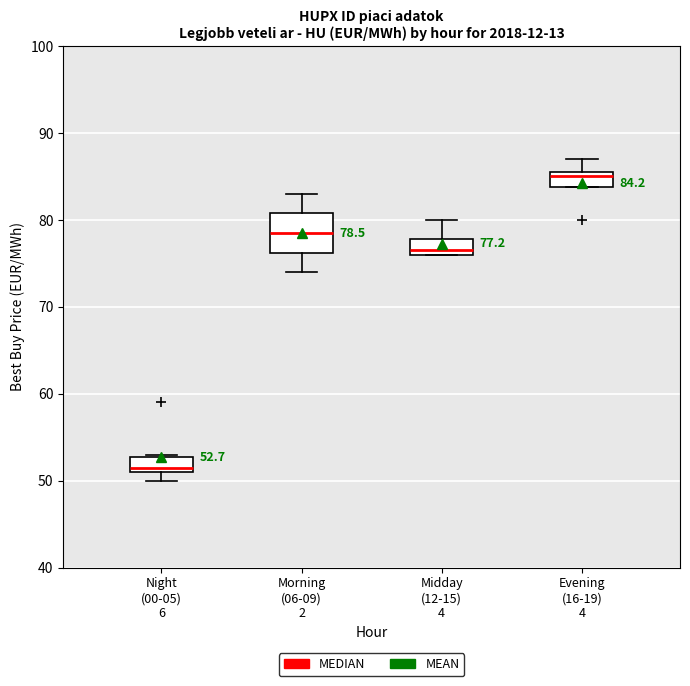

Which box is the tallest, from its lower edge to its upper edge?

Morning (06-09) 2